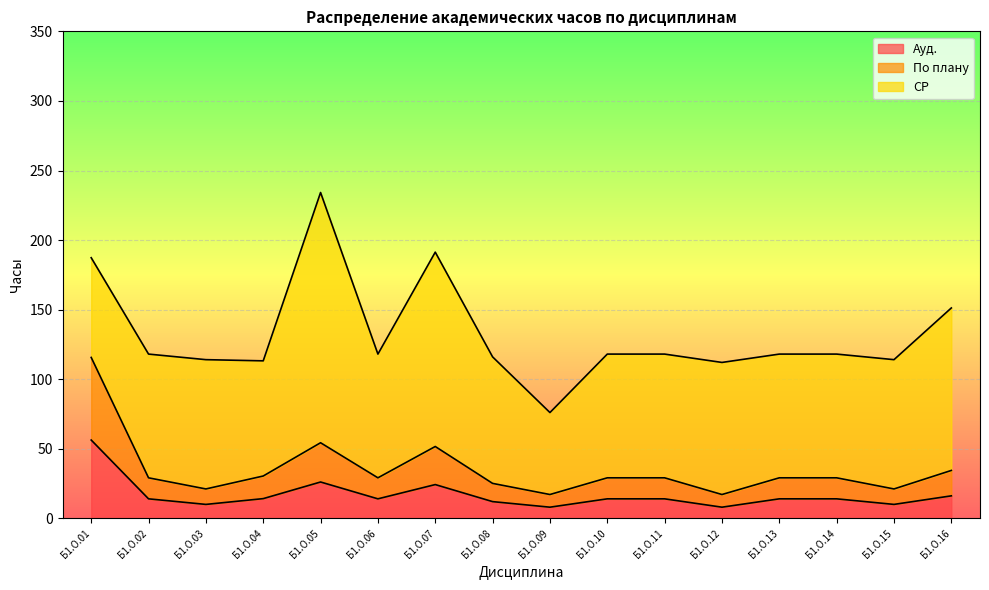

What is the total value across all series at Б1.О.13?

118.1